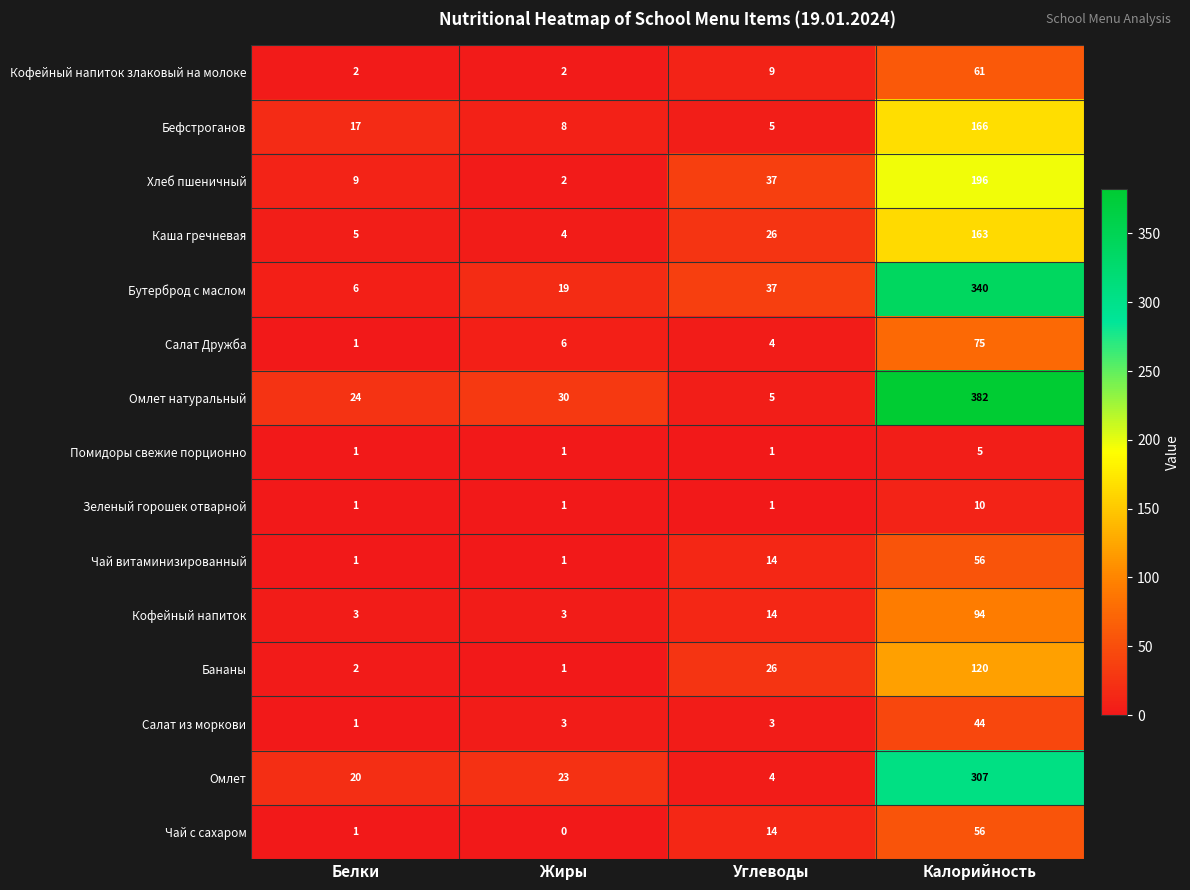

What is the difference between the maximum and minimum values in the Бефстроганов series?

161